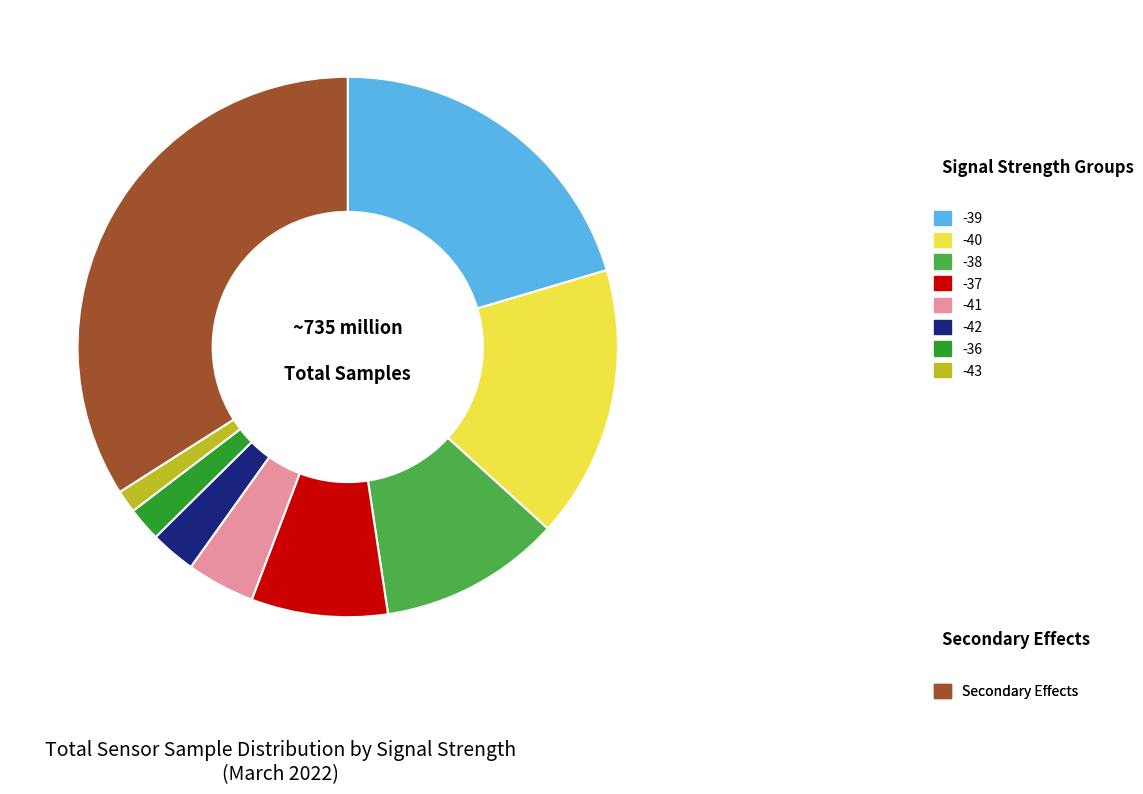

Is there a majority slice in this chart?

No